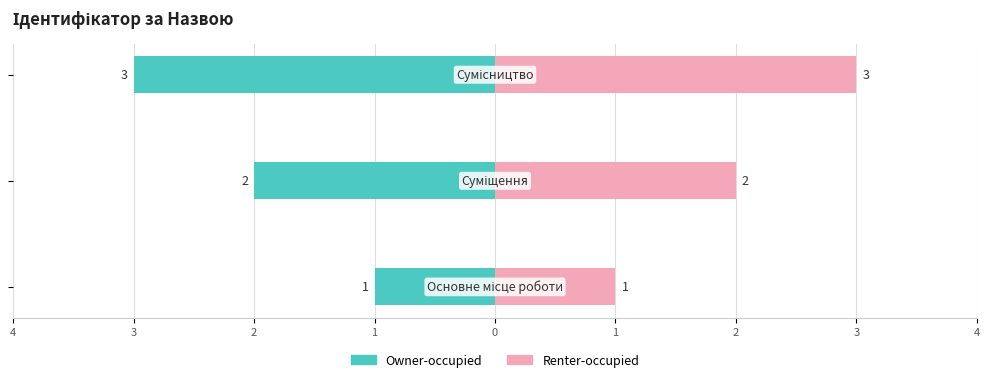

What is the difference between the maximum and second lowest values in the Owner-occupied series?

1